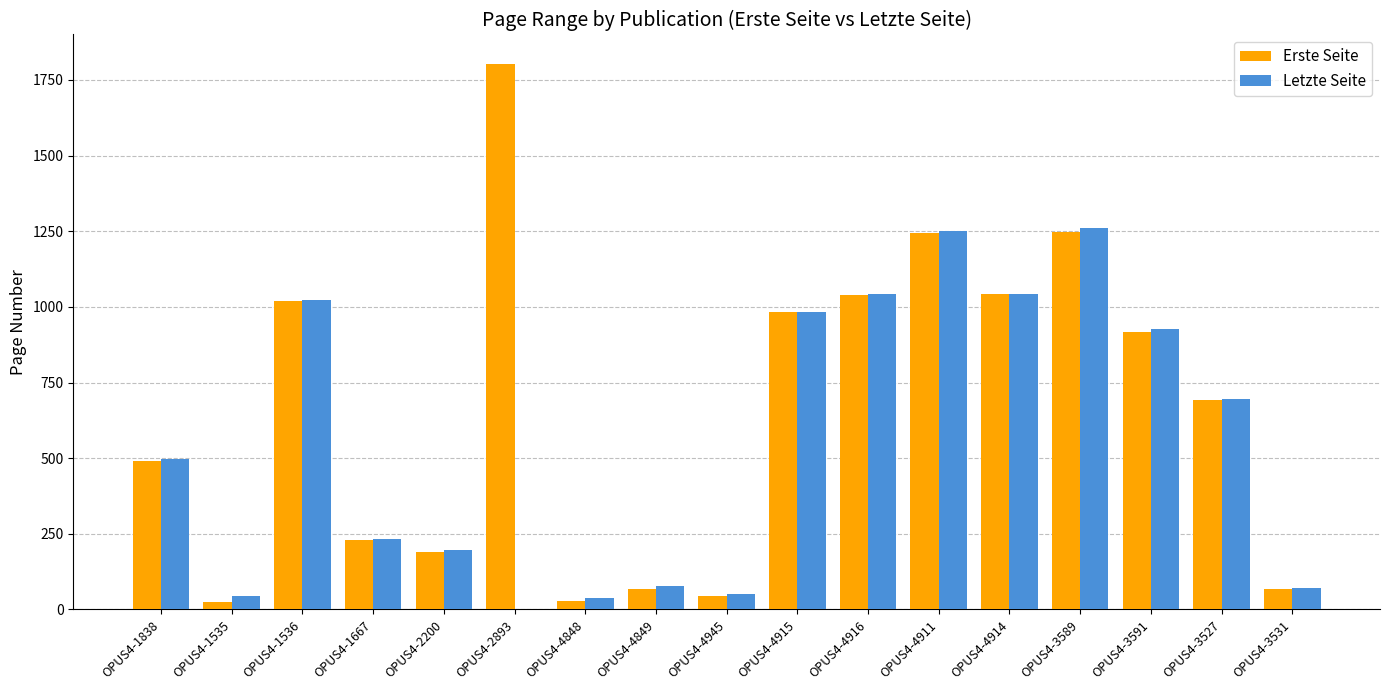

Which series has the largest total across all categories?

Erste Seite